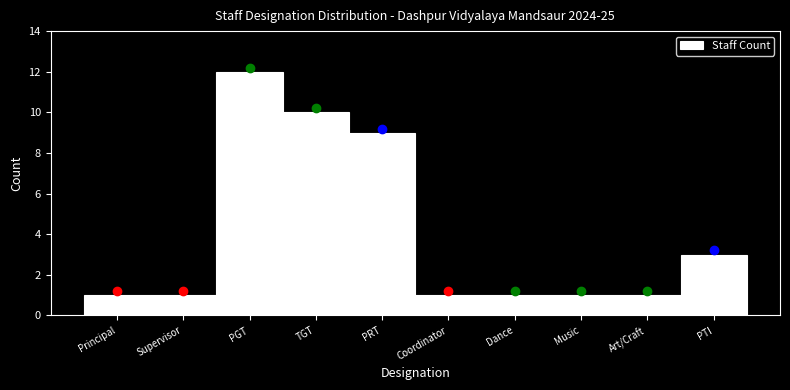

Reading left to right, extract all data points from this chart.

Principal=1	Supervisor=1	PGT=12	TGT=10	PRT=9	Coordinator=1	Dance=1	Music=1	Art/Craft=1	PTI=3